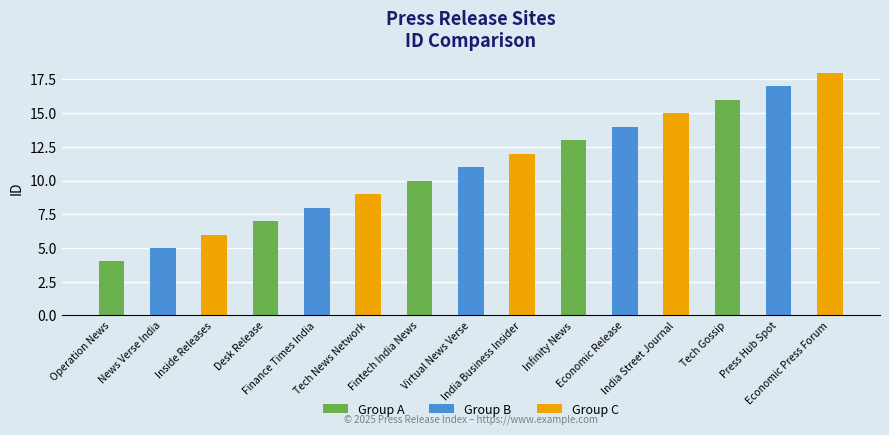

Reading left to right, what are all the values shown in this chart?

4	5	6	7	8	9	10	11	12	13	14	15	16	17	18